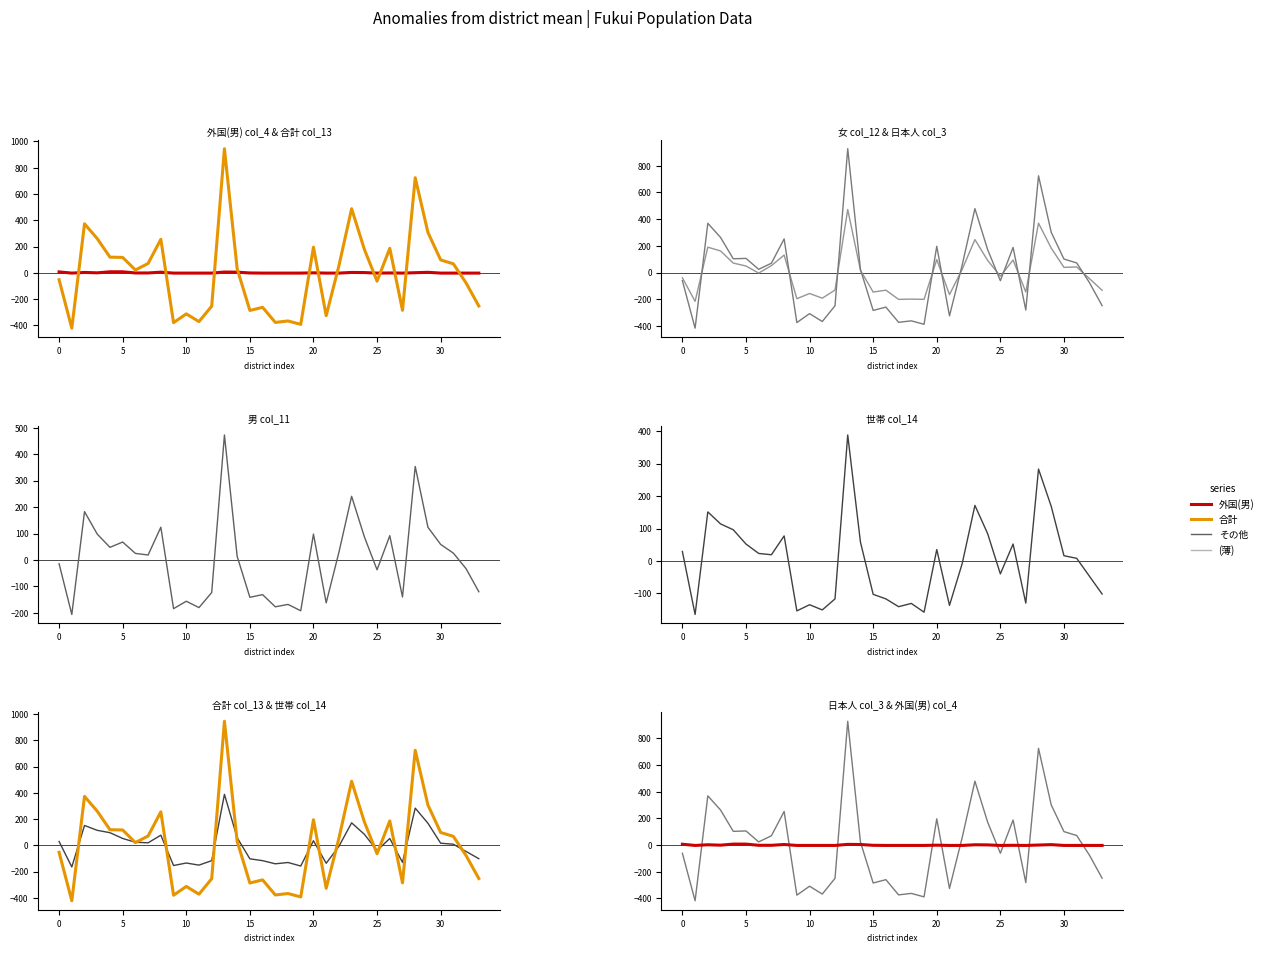

Is it true that 世帯 col_14 equals 168.4 at 29?

True